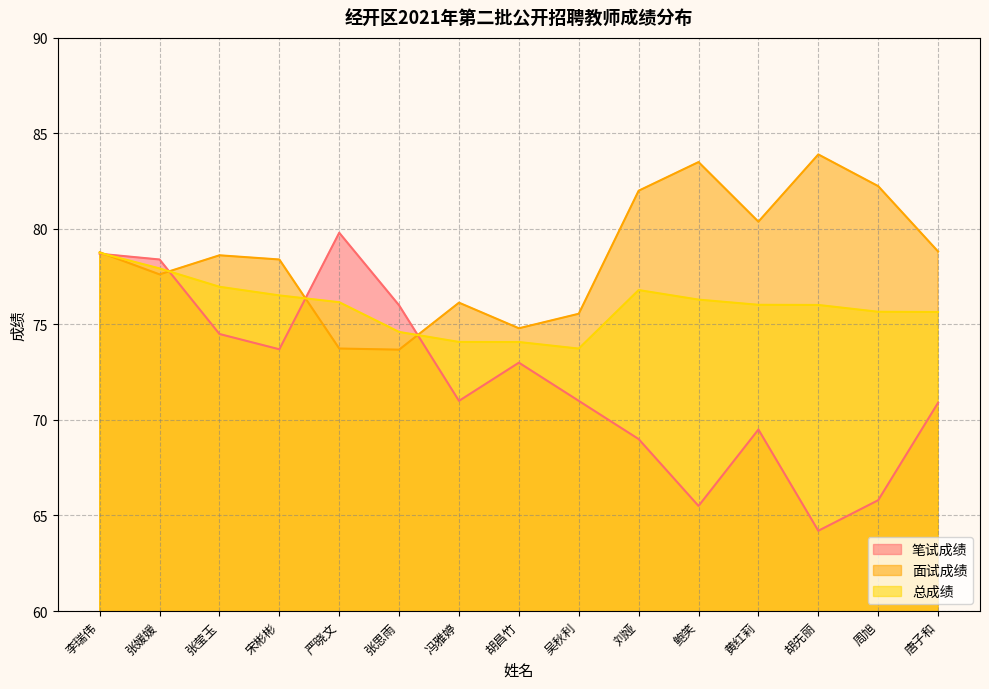

At which category is the sum across all series the highest?

李瑞伟